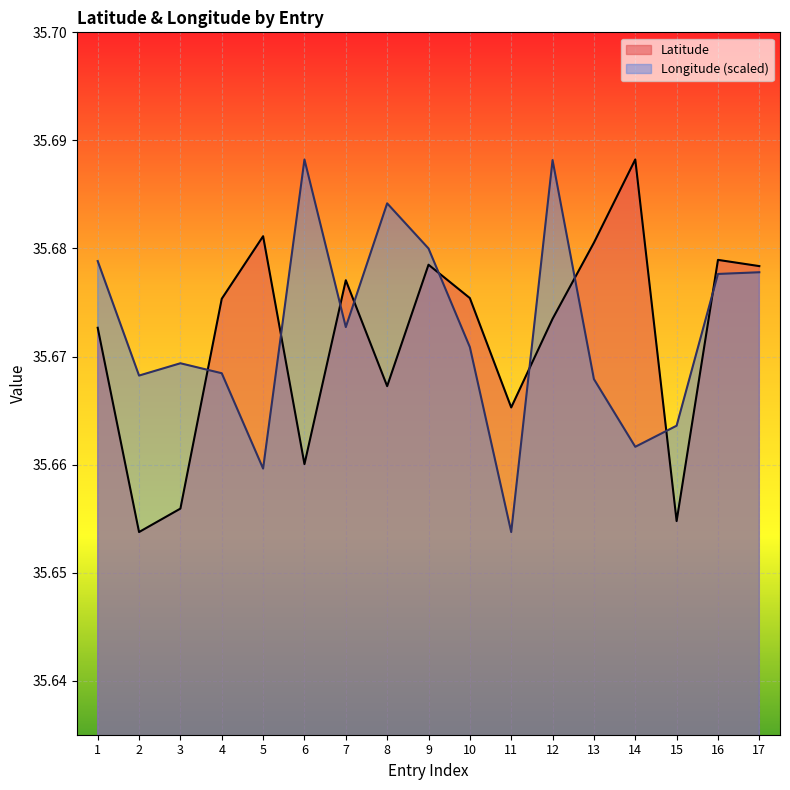

Count the number of data series in this chart.

2